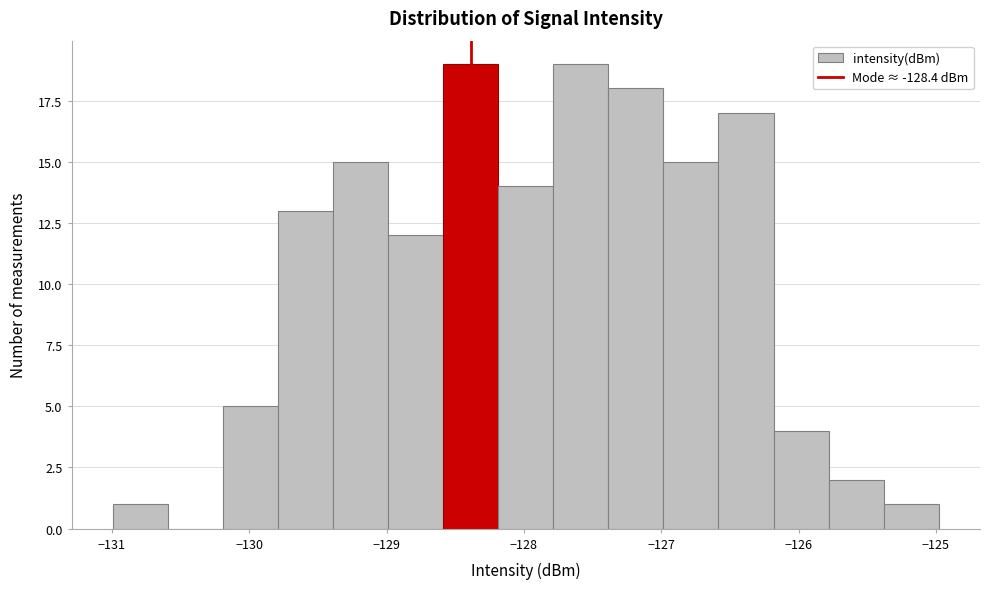

Reading left to right, list every bar in this chart as the range it spans on the x-axis followed by its height. Neither the bar edges nor the heights are printed on the chart, so give them approximately, as read against the axes.

-131.0 to -130.6: 1
-130.6 to -130.2: 0
-130.2 to -129.8: 5
-129.8 to -129.4: 13
-129.4 to -129.0: 15
-129.0 to -128.6: 12
-128.6 to -128.2: 19
-128.2 to -127.8: 14
-127.8 to -127.4: 19
-127.4 to -127.0: 18
-127.0 to -126.6: 15
-126.6 to -126.2: 17
-126.2 to -125.8: 4
-125.8 to -125.4: 2
-125.4 to -125.0: 1